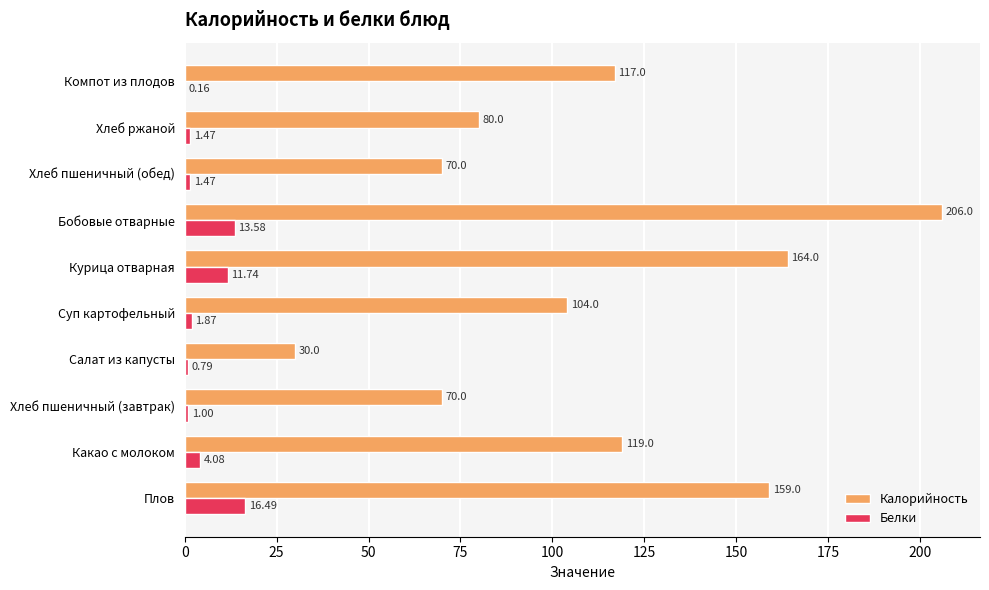

What is the sum of all Калорийность values?

1119.0